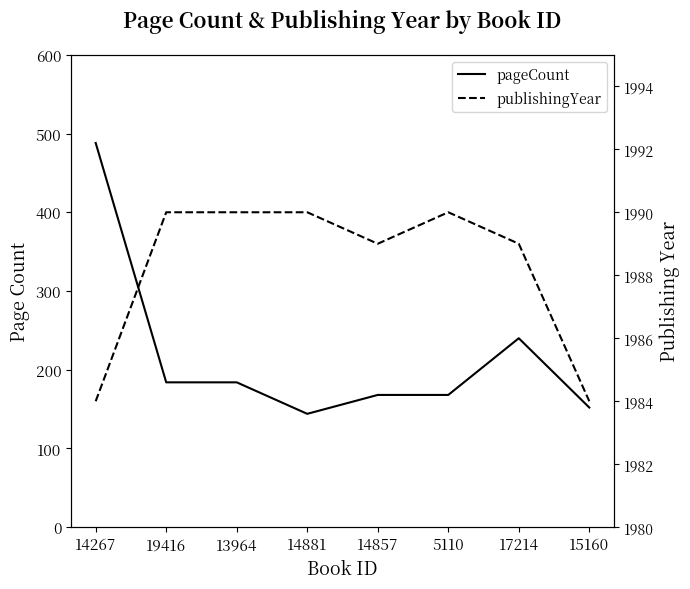

Which series has the largest total across all categories?

publishingYear